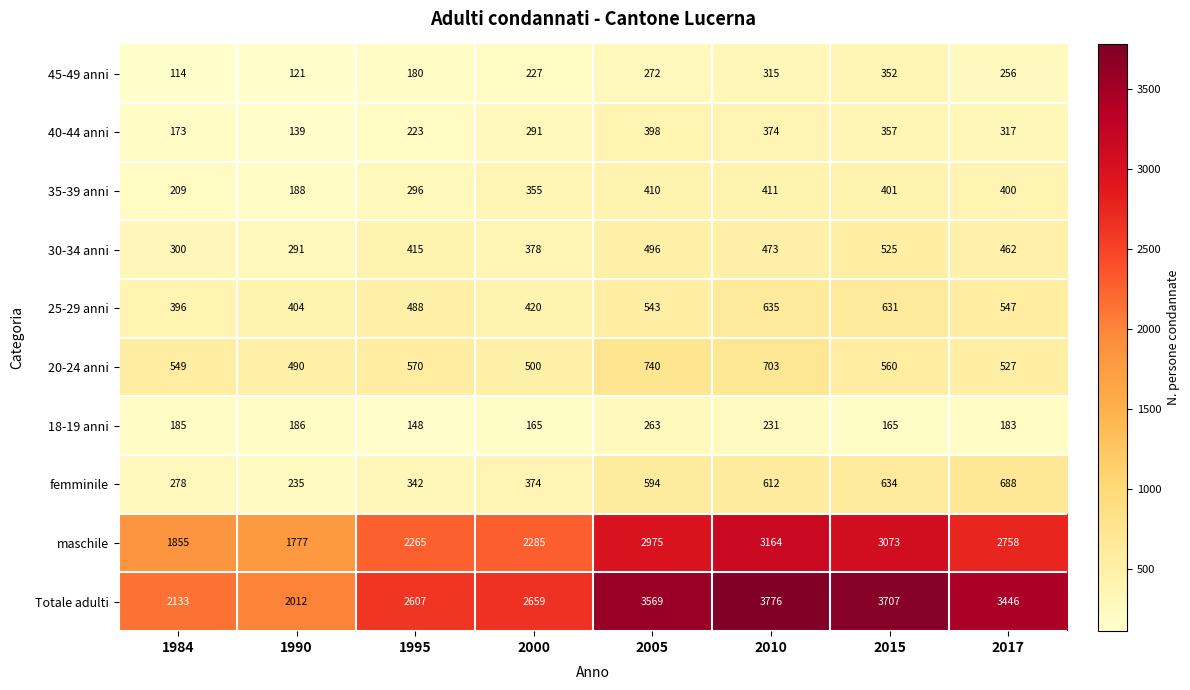

Rank the series by their maximum value, from highest to lowest.

Totale adulti, maschile, 20-24 anni, femminile, 25-29 anni, 30-34 anni, 35-39 anni, 40-44 anni, 45-49 anni, 18-19 anni